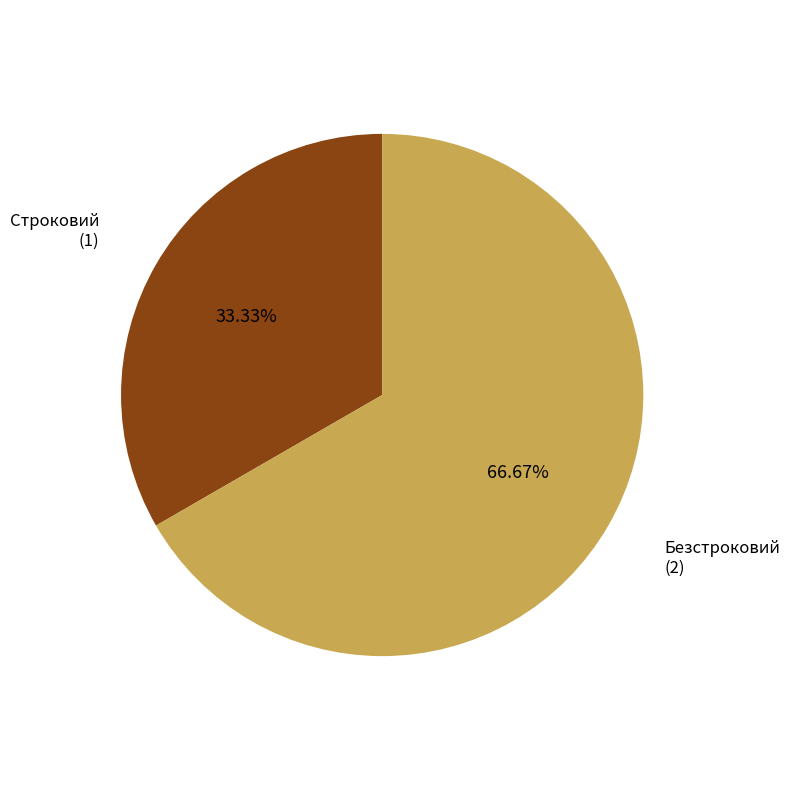

What is the majority slice?

Безстроковий